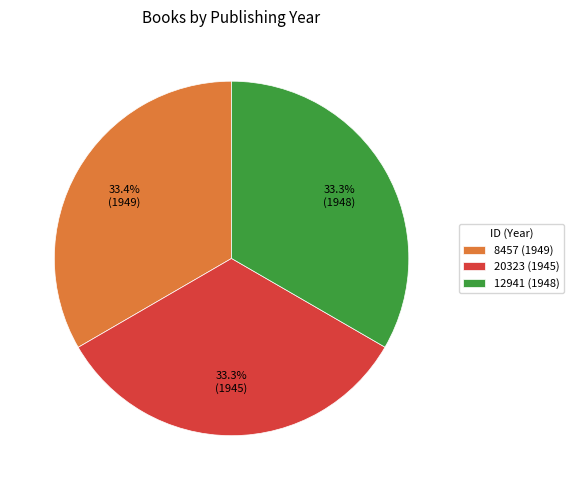

Is there any slice that represents more than half of the pie?

No